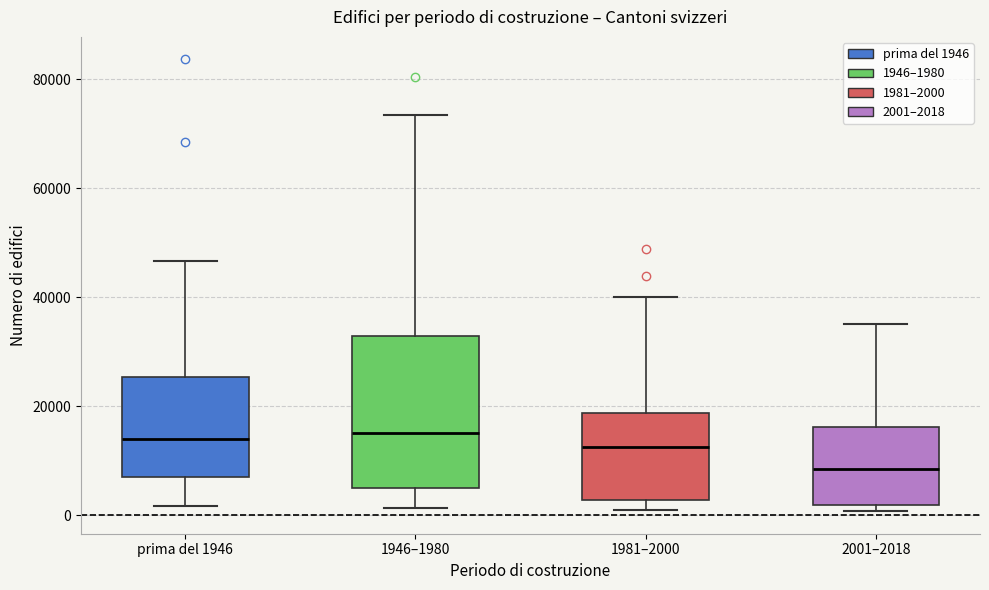

Which box is the tallest, from its lower edge to its upper edge?

1946–1980